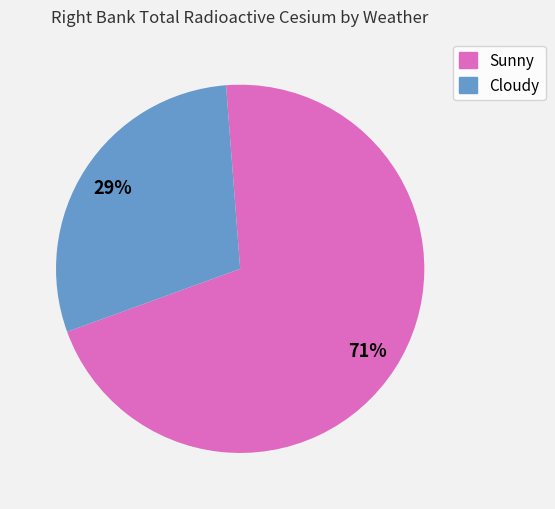

Is there any slice that represents more than half of the pie?

Yes